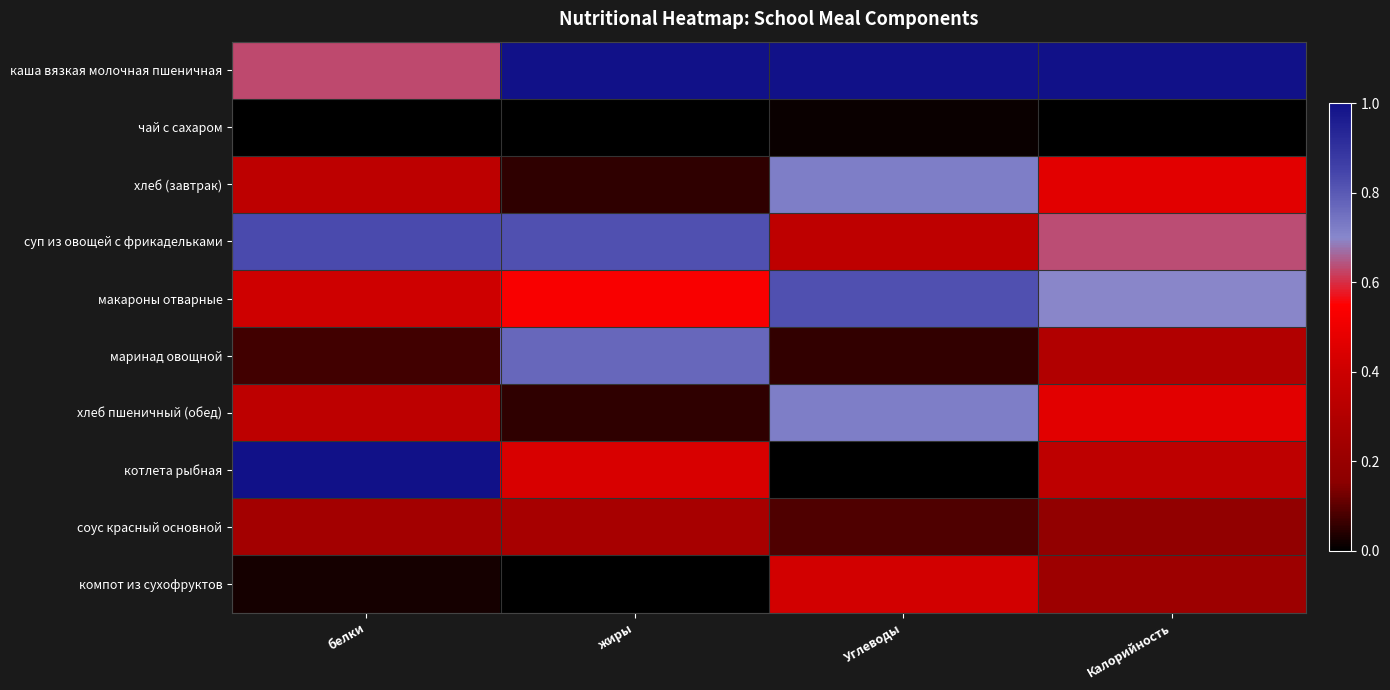

At which category is the sum across all series the highest?

Калорийность